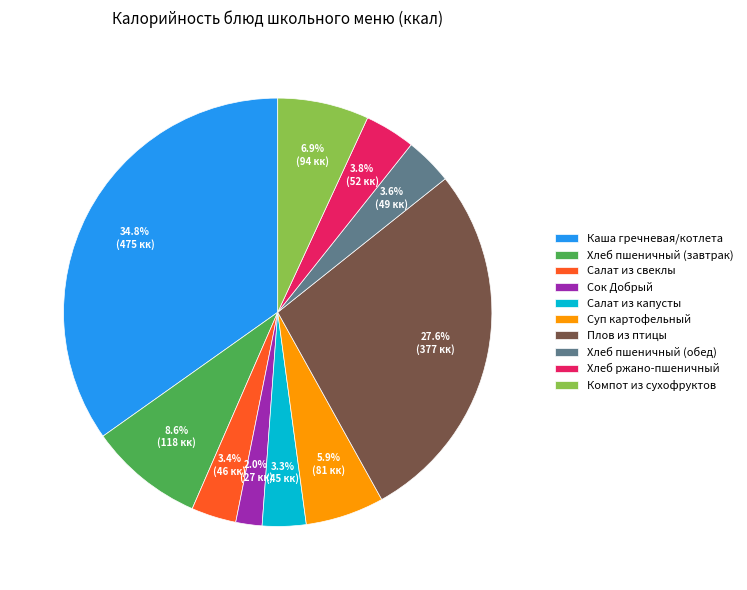

Which category has the biggest portion of the pie?

Каша гречневая/котлета